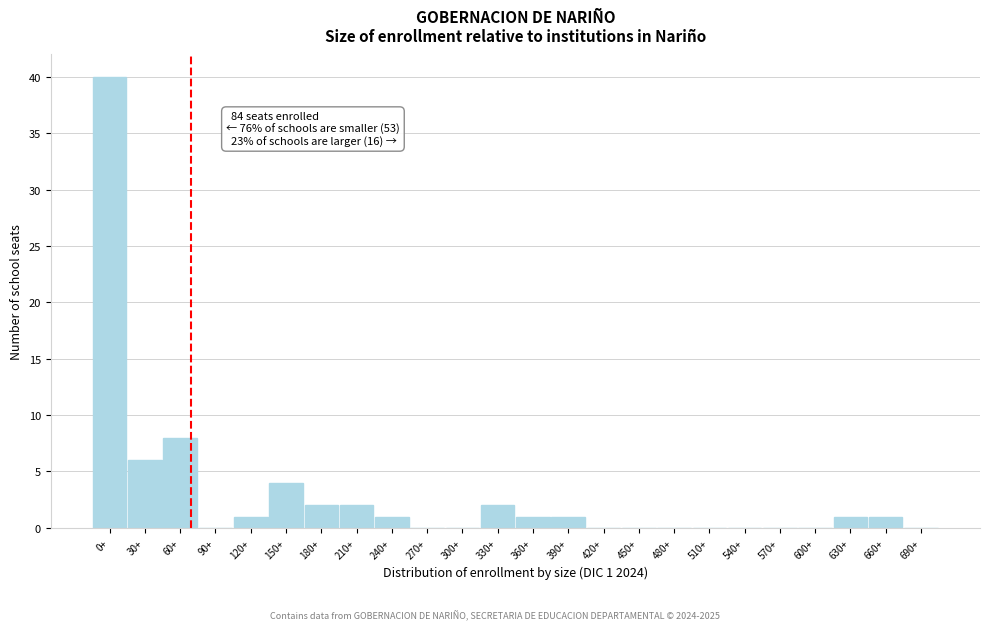

Reading right to left, what are all the values shown in this chart?

690+=0	660+=1	630+=1	600+=0	570+=0	540+=0	510+=0	480+=0	450+=0	420+=0	390+=1	360+=1	330+=2	300+=0	270+=0	240+=1	210+=2	180+=2	150+=4	120+=1	90+=0	60+=8	30+=6	0+=40